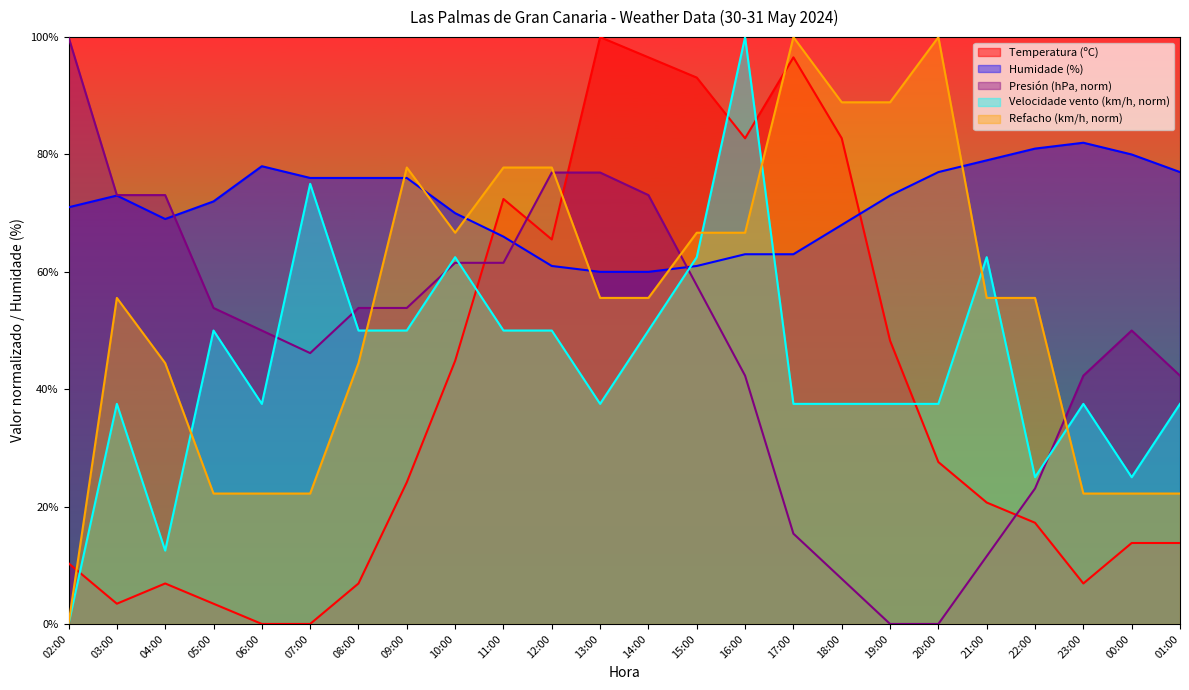

Which series changed the most between 12:00 and 15:00?

Temperatura (ºC)